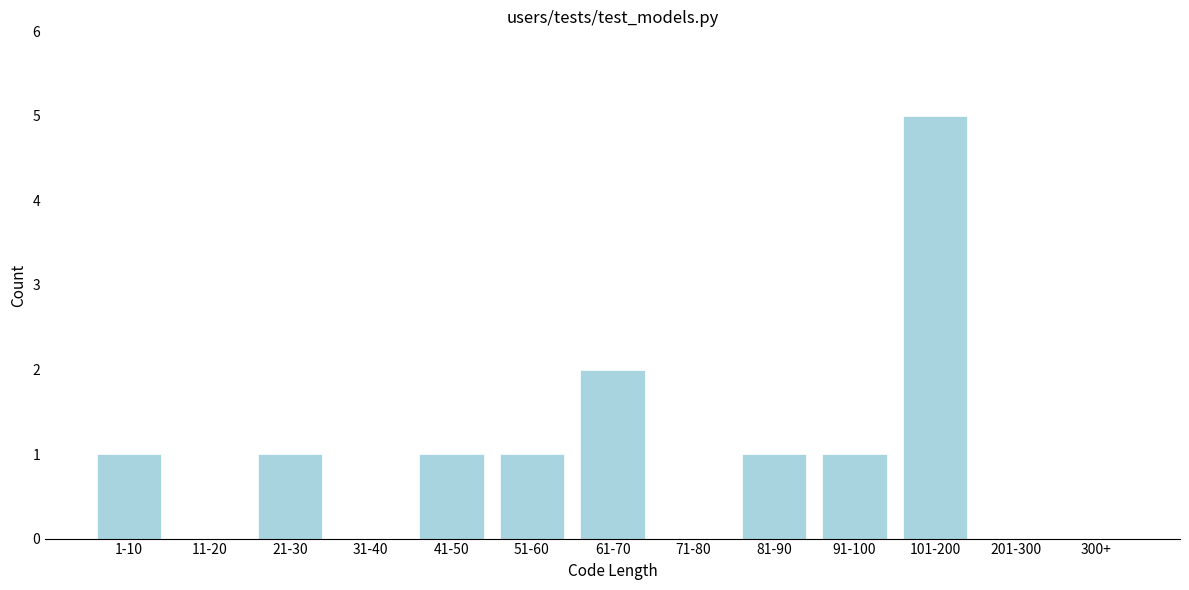

Reading left to right, what are all the values shown in this chart?

1-10=1	11-20=0	21-30=1	31-40=0	41-50=1	51-60=1	61-70=2	71-80=0	81-90=1	91-100=1	101-200=5	201-300=0	300+=0